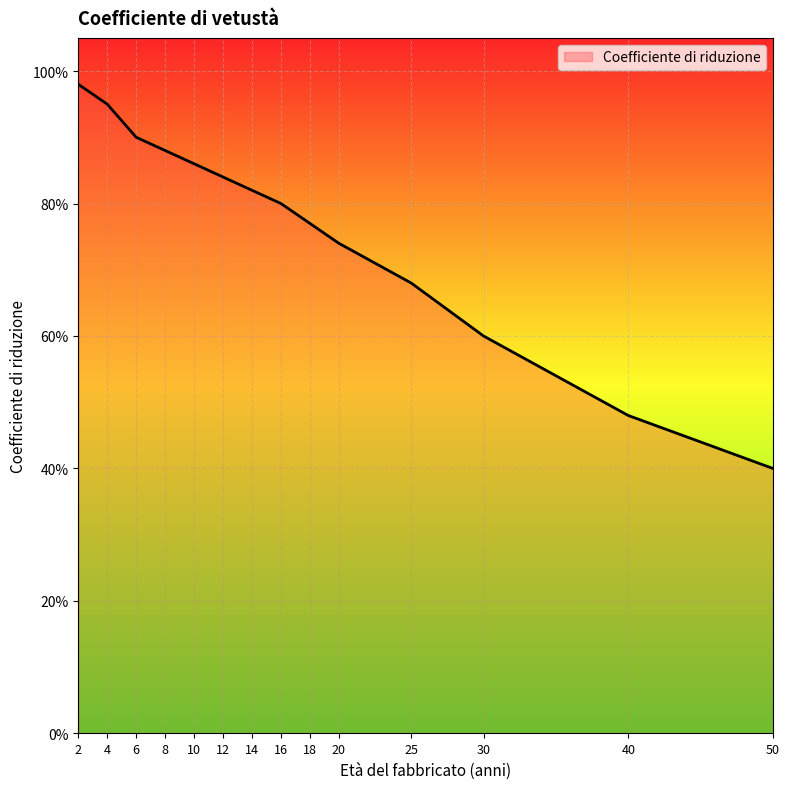

Is this an area chart (filled region under the line)?

Yes